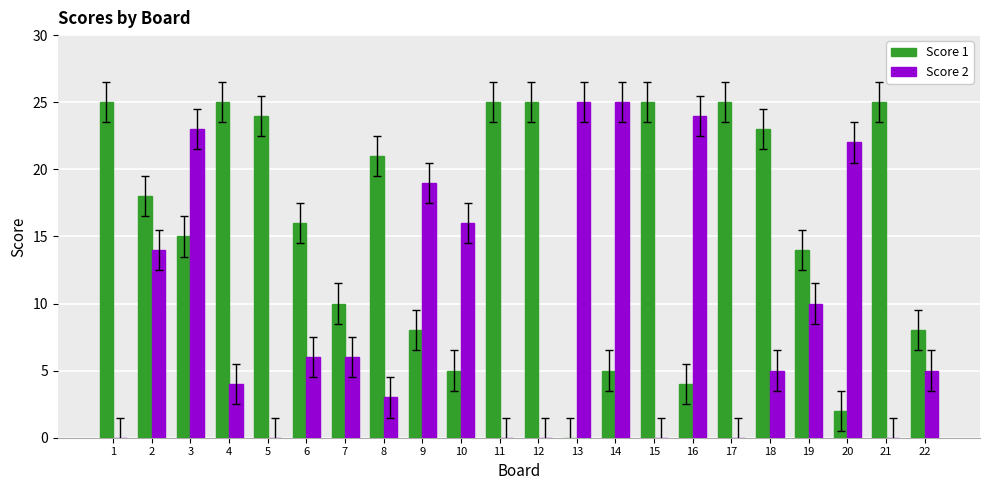

What is the maximum value for Score 2?

25